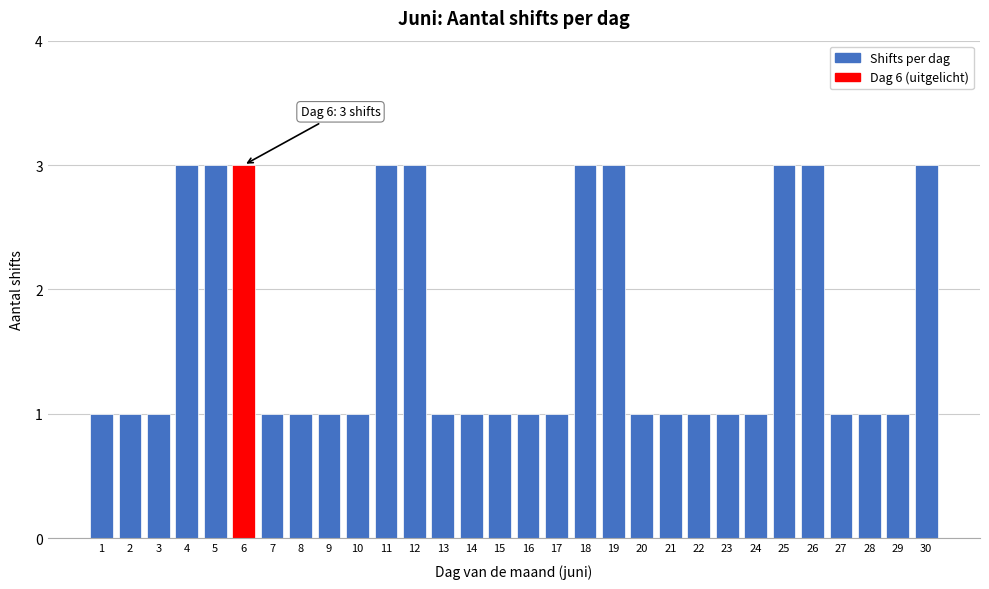

Reading left to right, list all the values displayed in this chart.

1	1	1	3	3	3	1	1	1	1	3	3	1	1	1	1	1	3	3	1	1	1	1	1	3	3	1	1	1	3